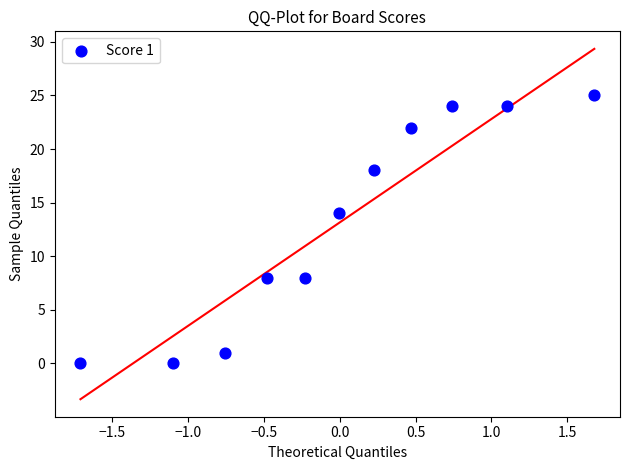

What is the range of Y values (max minus min)?

25